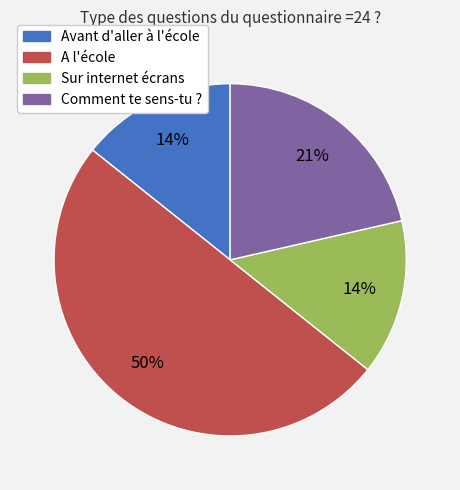

Approximately how many times larger is the value at Avant d'aller à l'école compared to Sur internet écrans?

1.0